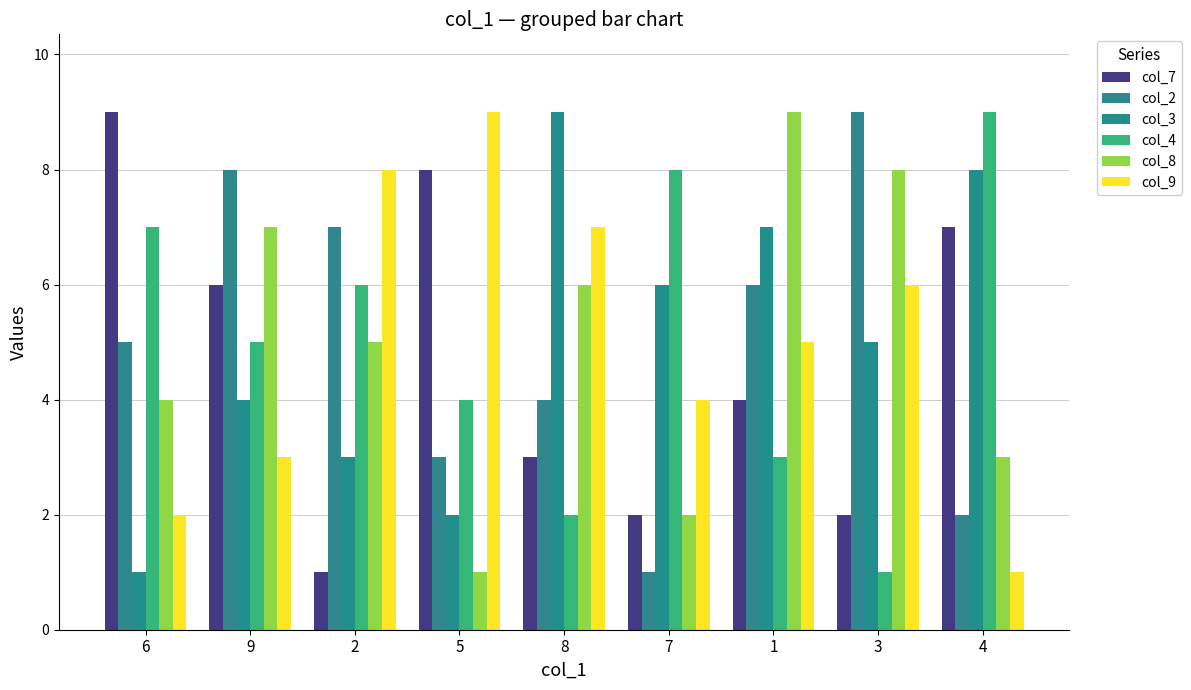

Reading right to left, list all the values displayed in this chart.

col_7: 7	2	4	2	3	8	1	6	9
col_2: 2	9	6	1	4	3	7	8	5
col_3: 8	5	7	6	9	2	3	4	1
col_4: 9	1	3	8	2	4	6	5	7
col_8: 3	8	9	2	6	1	5	7	4
col_9: 1	6	5	4	7	9	8	3	2